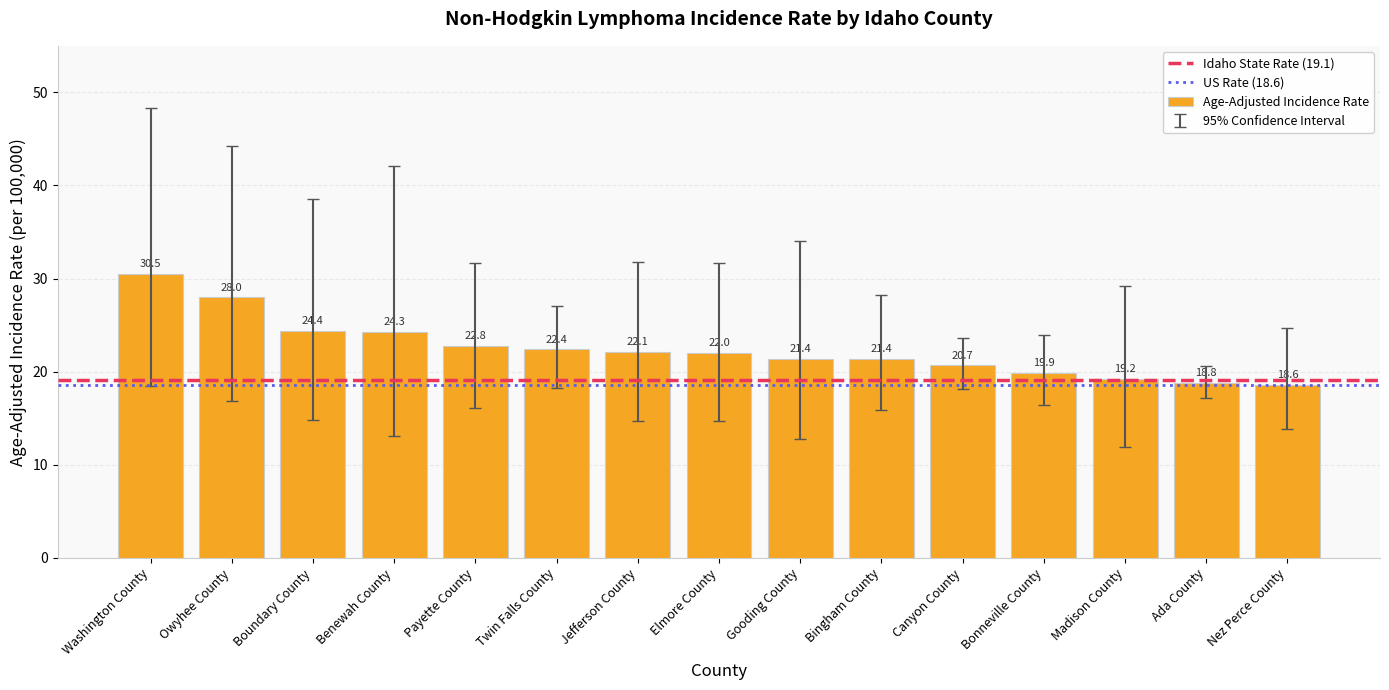

Reading left to right, transcribe all the data shown in this chart.

Washington County=30.5	Owyhee County=28.0	Boundary County=24.4	Benewah County=24.3	Payette County=22.8	Twin Falls County=22.4	Jefferson County=22.1	Elmore County=22.0	Gooding County=21.4	Bingham County=21.4	Canyon County=20.7	Bonneville County=19.9	Madison County=19.2	Ada County=18.8	Nez Perce County=18.6